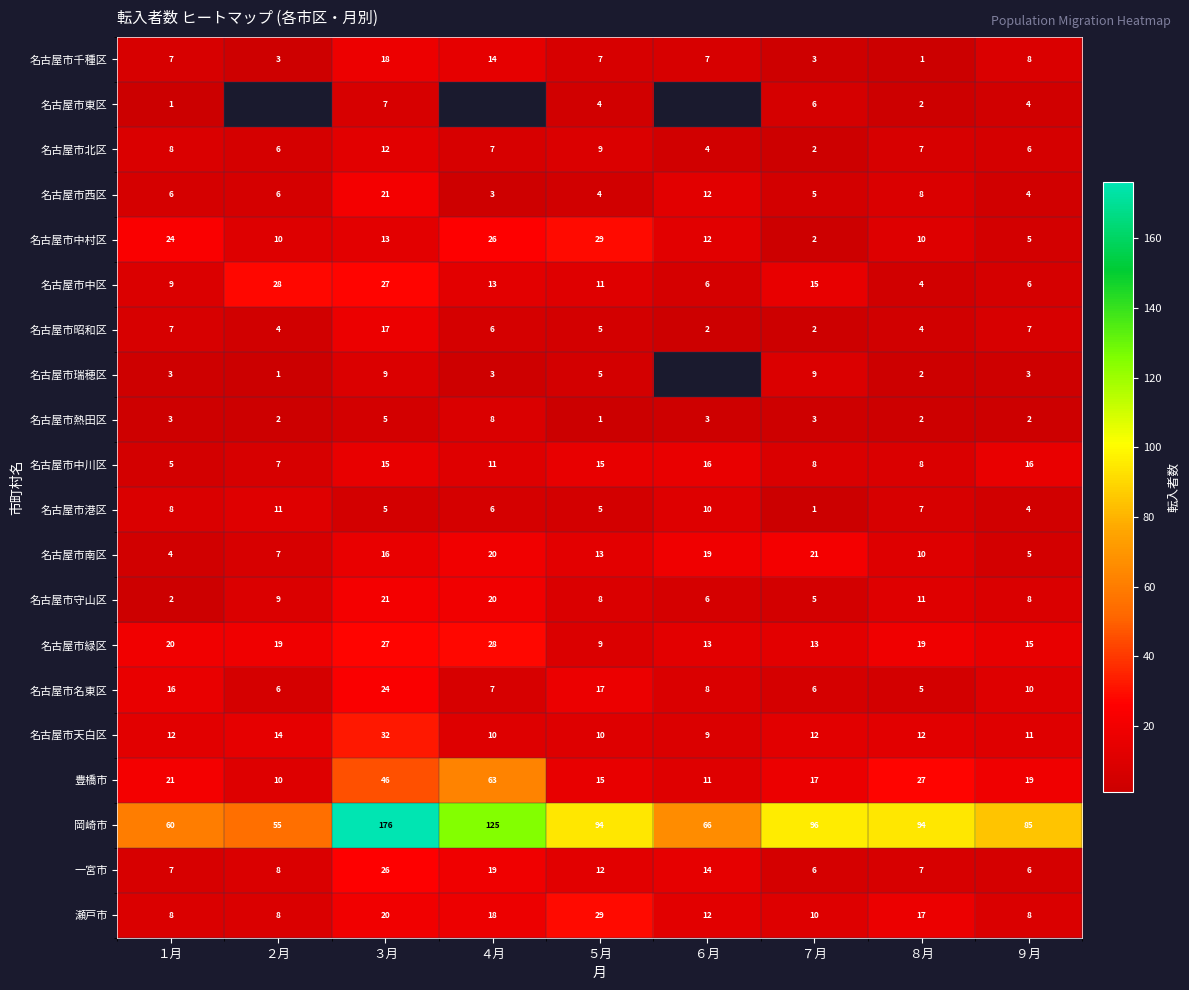

What is the difference between the second highest and minimum values in the 名古屋市中川区 series?

11